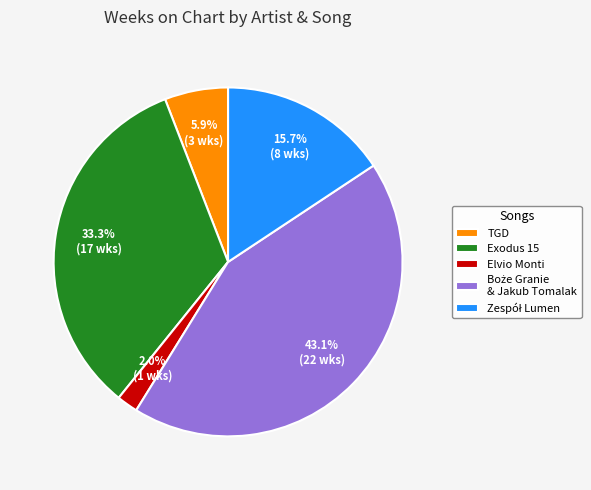

Combined, what portion of the pie is Elvio Monti and Exodus 15?

35.3%